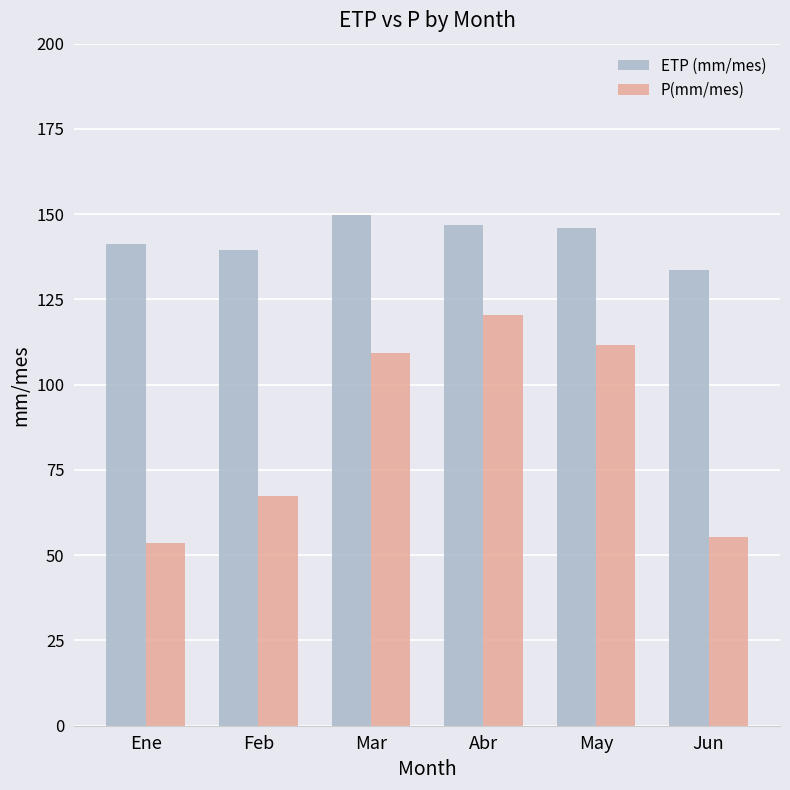

List the series in order of their peak value, highest first.

ETP (mm/mes), P(mm/mes)